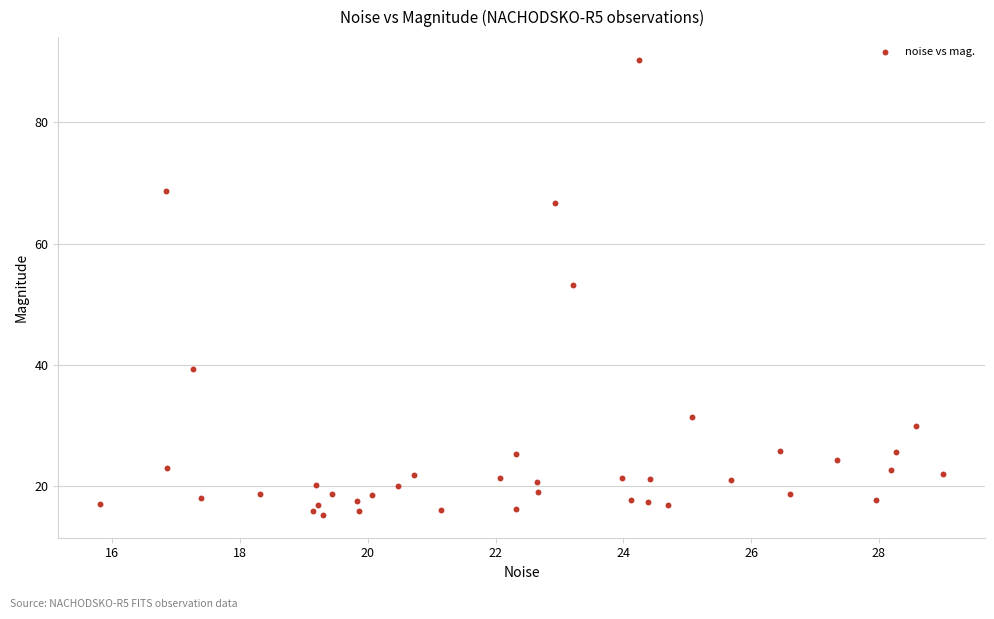

What Y value in the scatter plot is closest to 52?

53.2